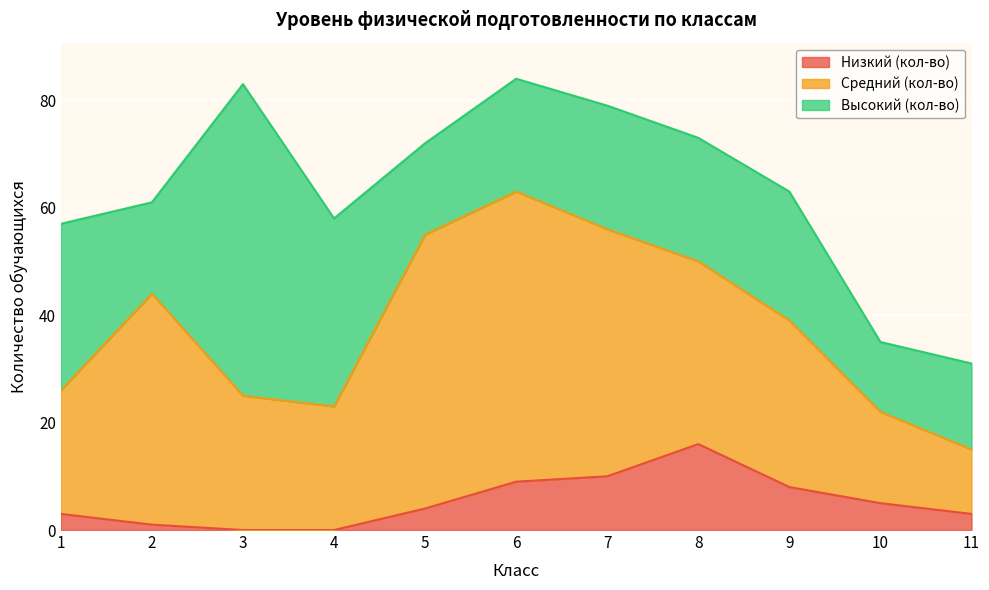

What are all the series names shown in the legend?

Низкий (кол-во), Средний (кол-во), Высокий (кол-во)